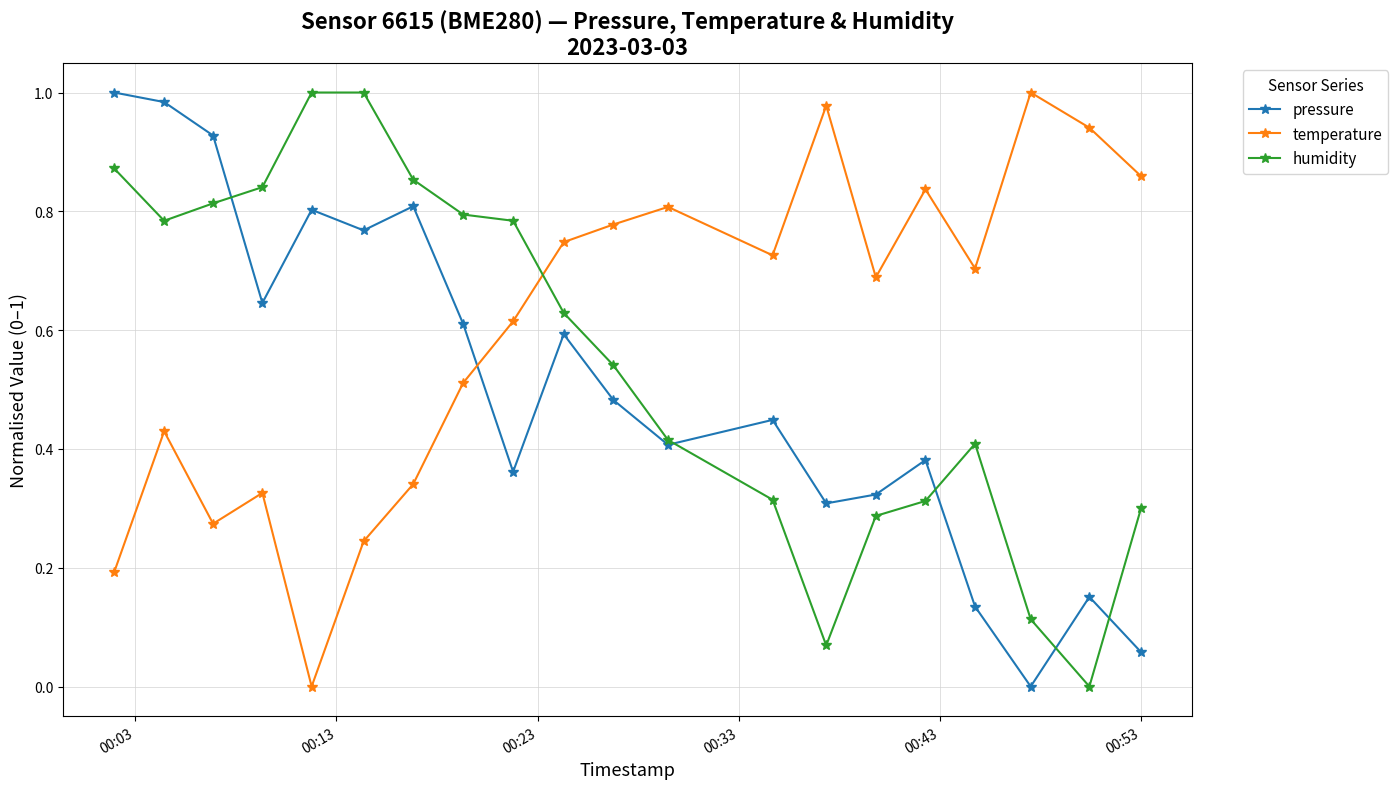

True or false: humidity has more than 0 interior local peaks.

True